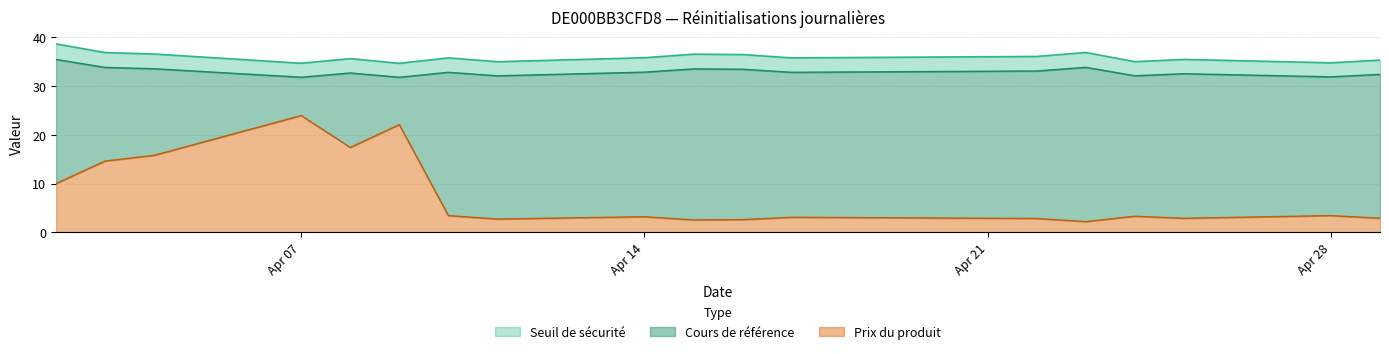

What is the highest value of the Prix du produit series?

24.0